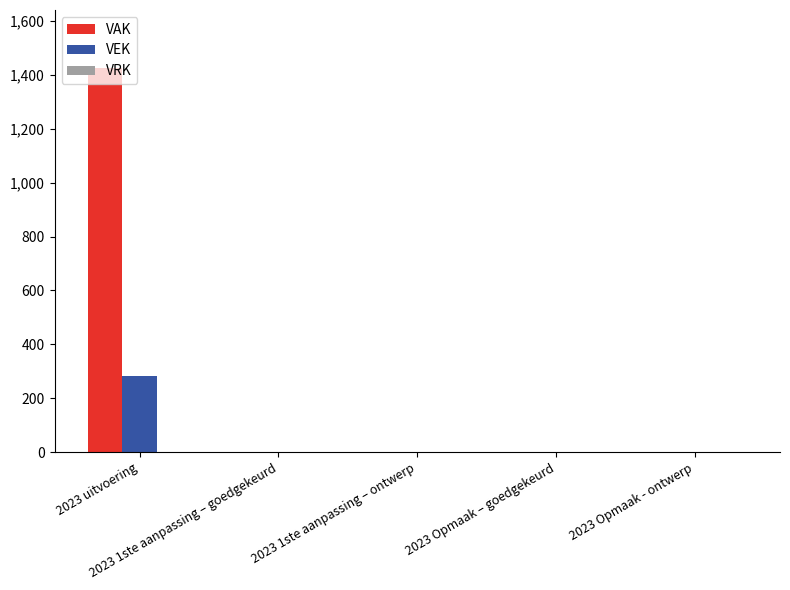

Which series has the widest spread of values?

VAK